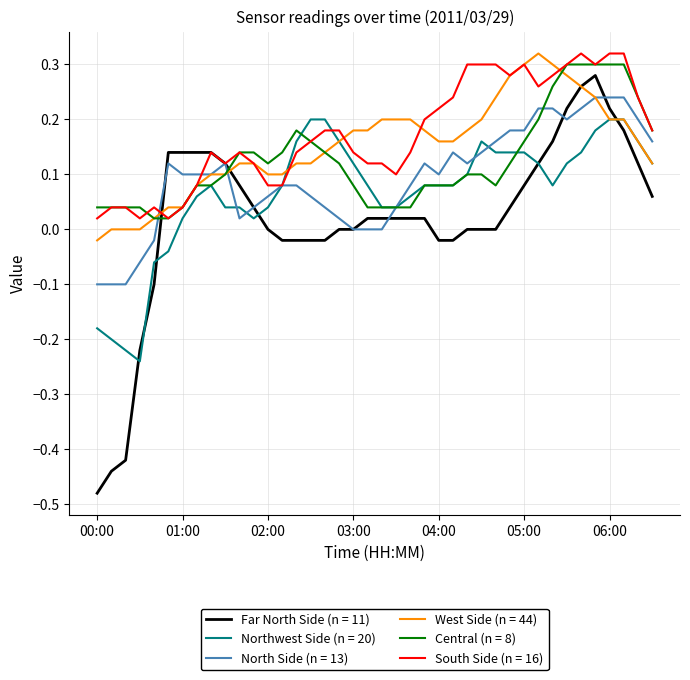

Which series has the largest range (max minus min)?

Far North Side (n = 11)